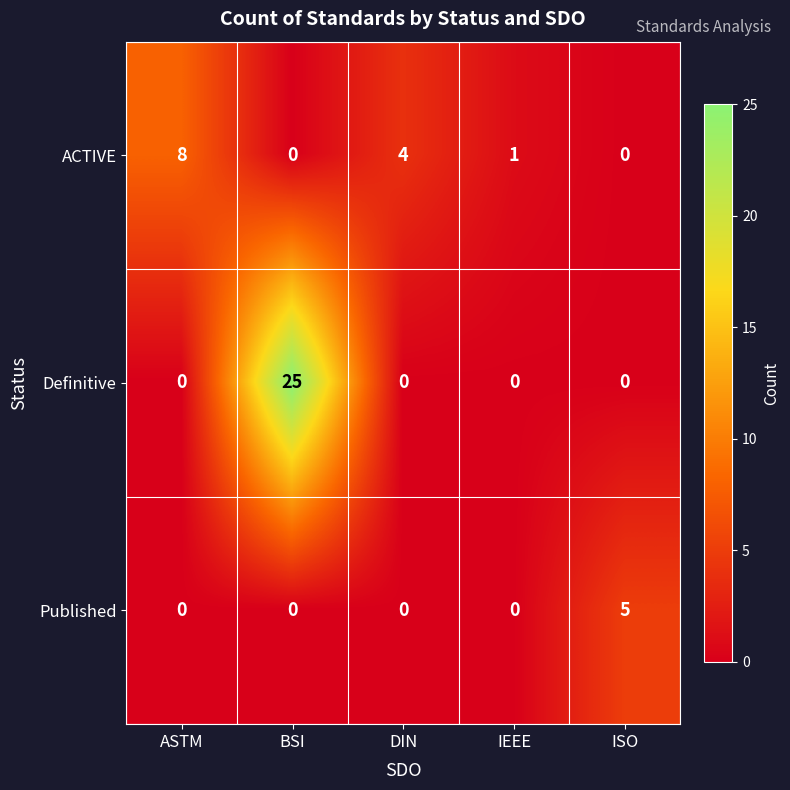

What is the spread (max minus min) of values at DIN?

4